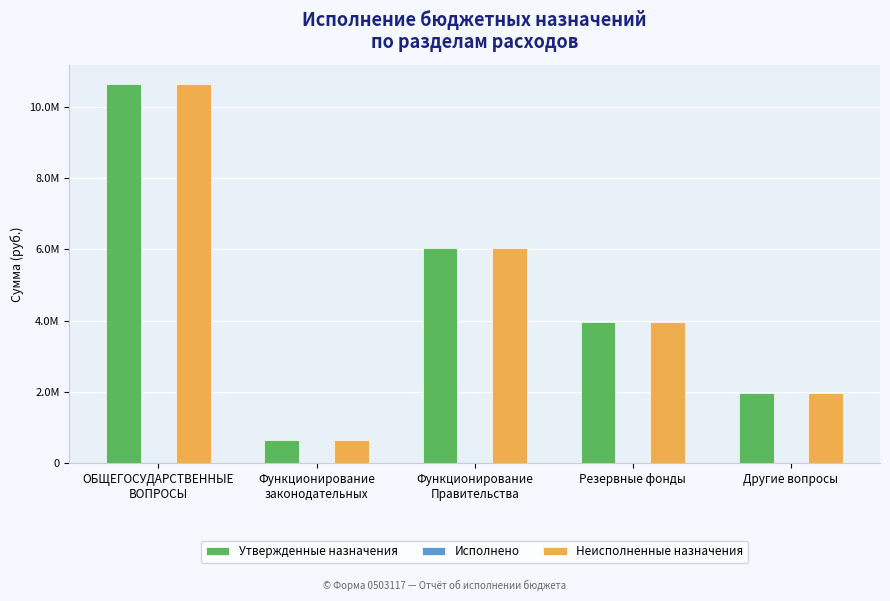

Rank the series at ОБЩЕГОСУДАРСТВЕННЫЕ
ВОПРОСЫ from lowest to highest value.

Исполнено, Неисполненные назначения, Утвержденные назначения